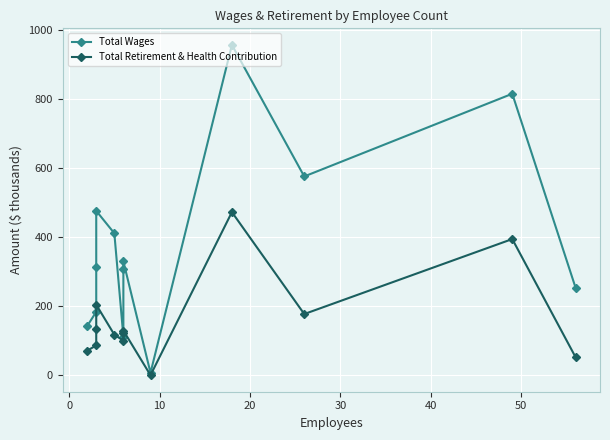

Reading left to right, what are all the values shown in this chart?

Total Wages: 142.4	183.6	313.4	475.9	411.0	111.8	307.0	329.8	7.0	956.7	575.6	815.0	253.3
Total Retirement & Health Contribution: 70.9	86.4	134.1	204.2	117.3	100.1	123.0	129.3	0.0	472.3	177.1	394.3	52.1